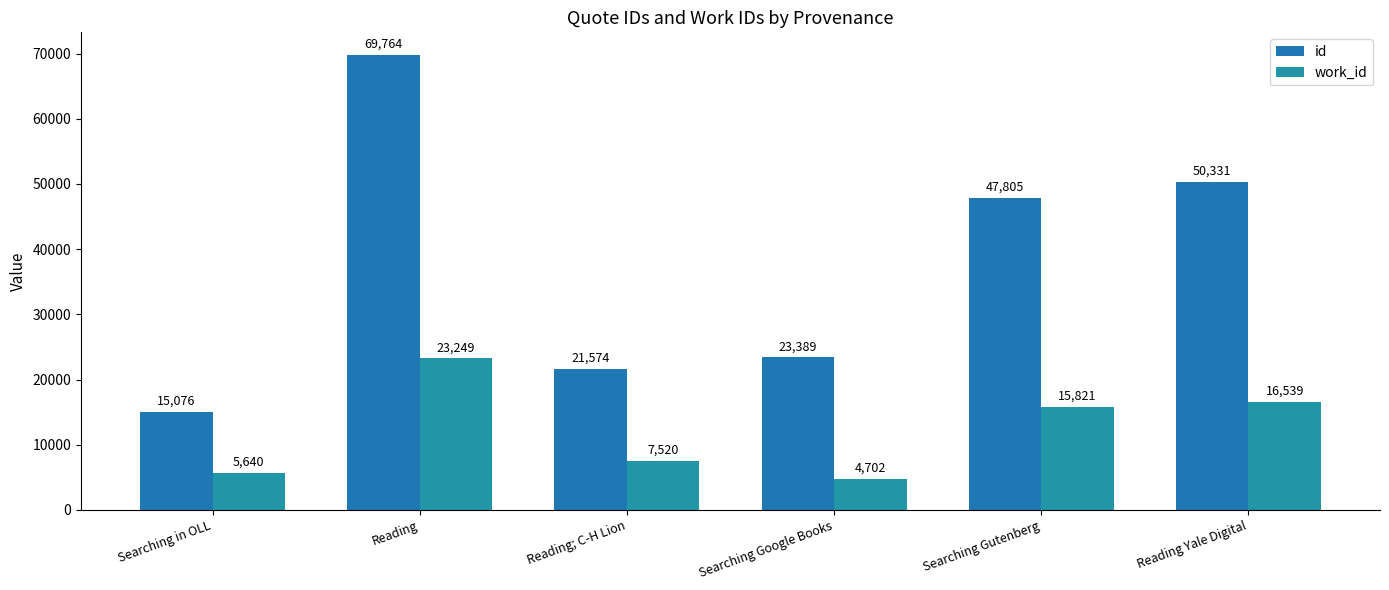

List the series in order of their peak value, lowest first.

work_id, id